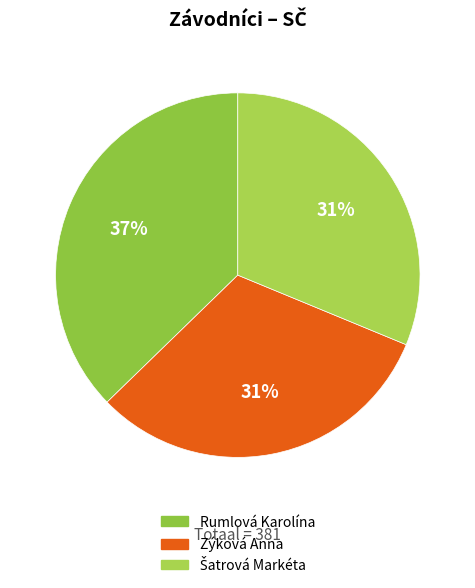

Count the number of slices in the pie.

3